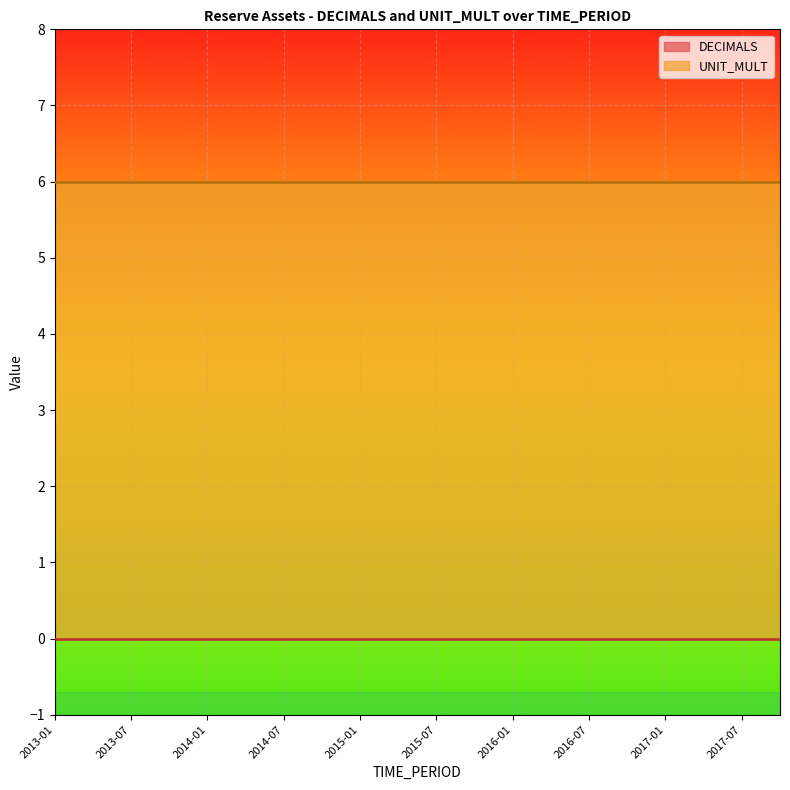

What is the spread (max minus min) of values at 2016-10?

6